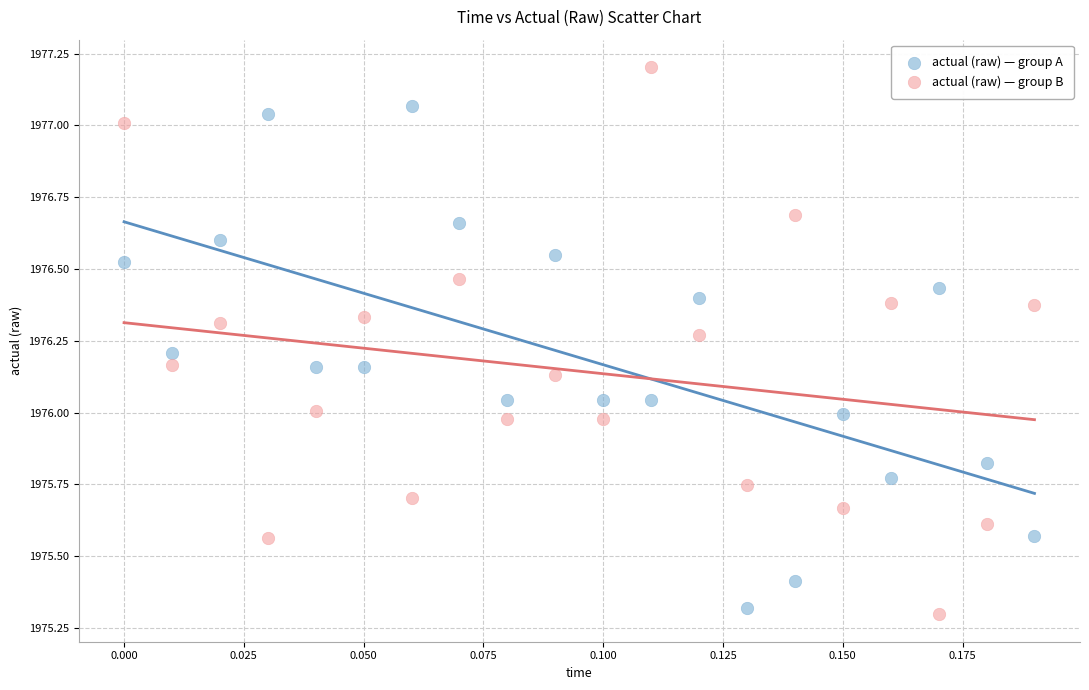

What are all the series names shown in the legend?

actual (raw) — group A, actual (raw) — group B